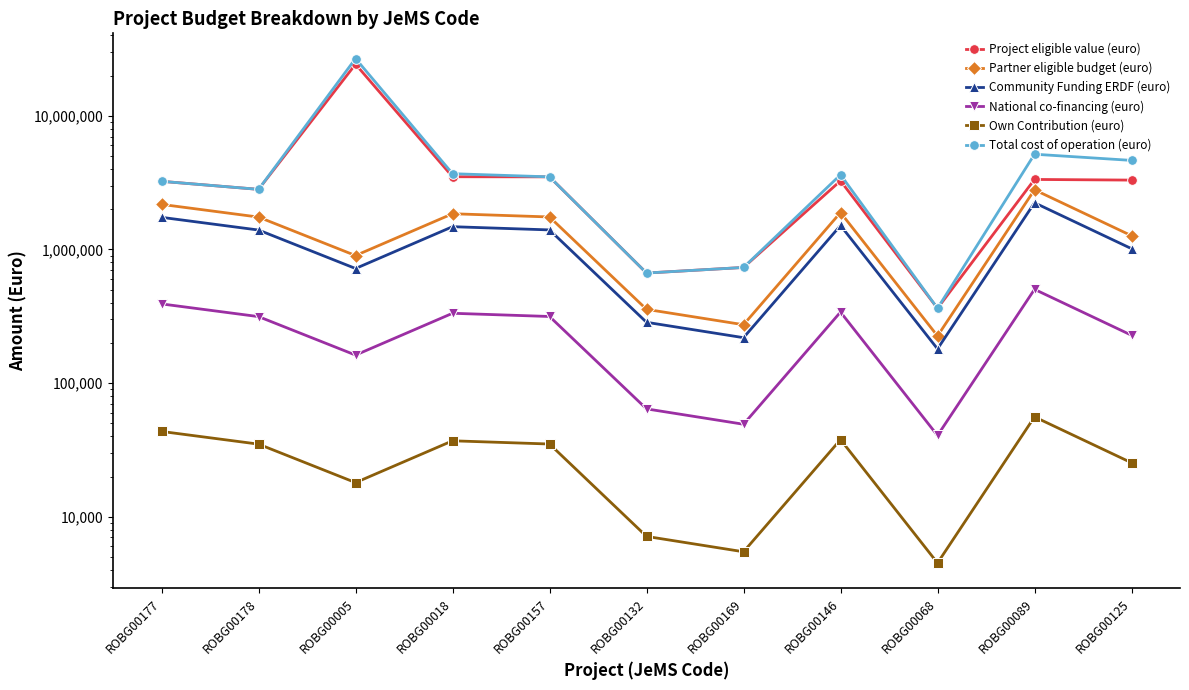

Is it true that Own Contribution (euro) equals 14625.8 at ROBG00177?

False